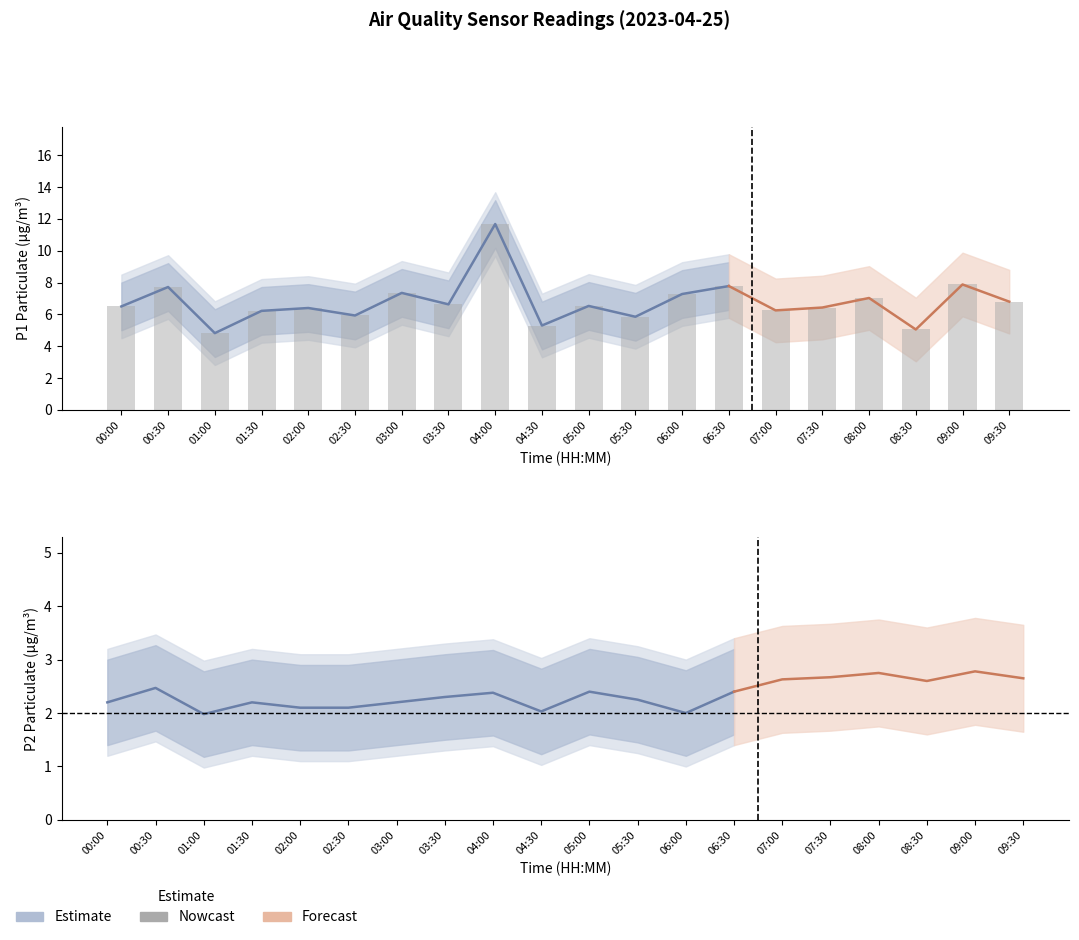

The chart shows a value of 10.6 at 03:00. True or false?

False